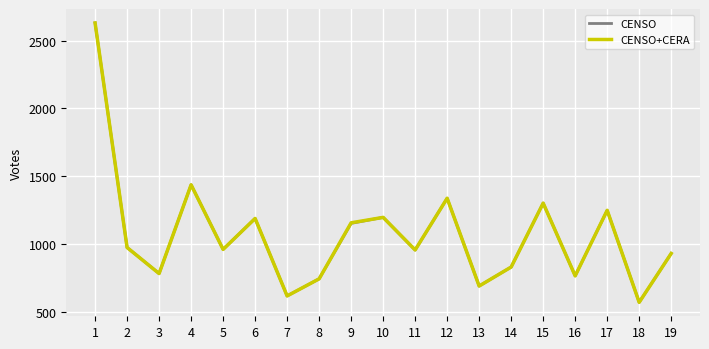

Is it true that CENSO equals 1153 at 9?

True